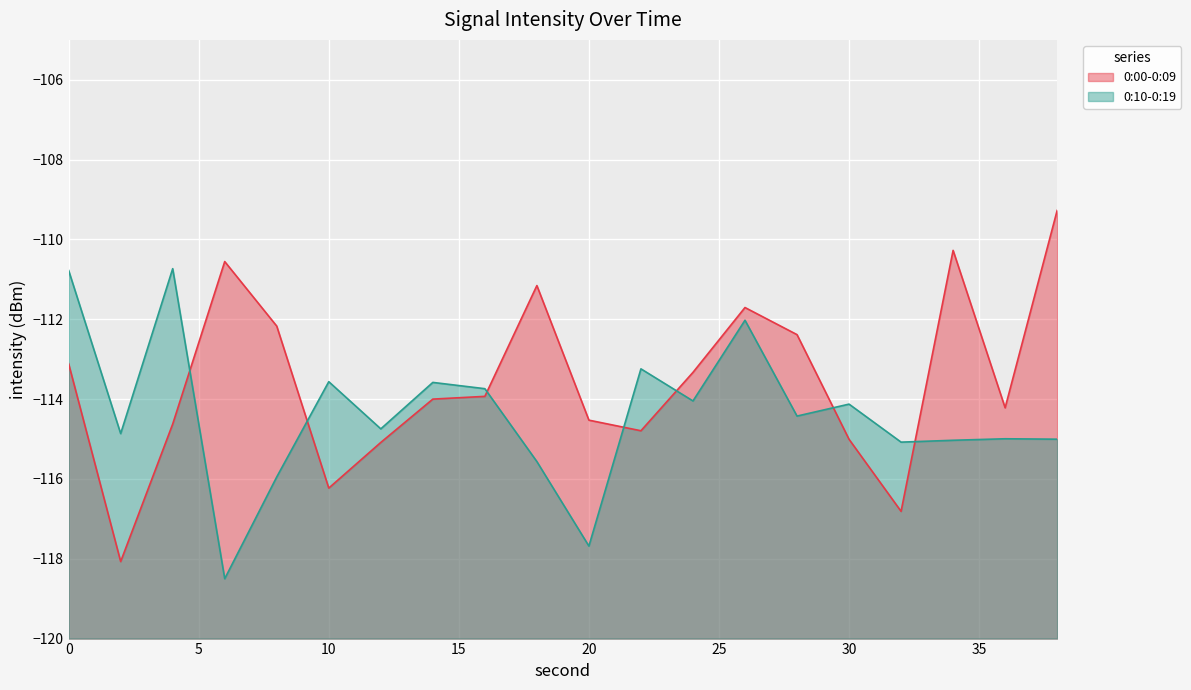

Count the number of data series in this chart.

2